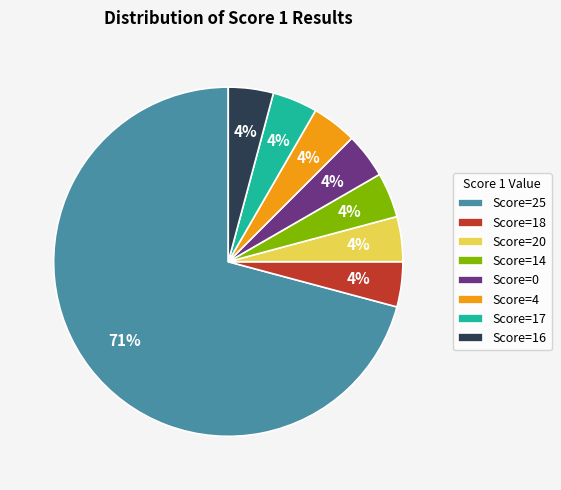

Is it true that Score=18 is 4% of the pie?

True